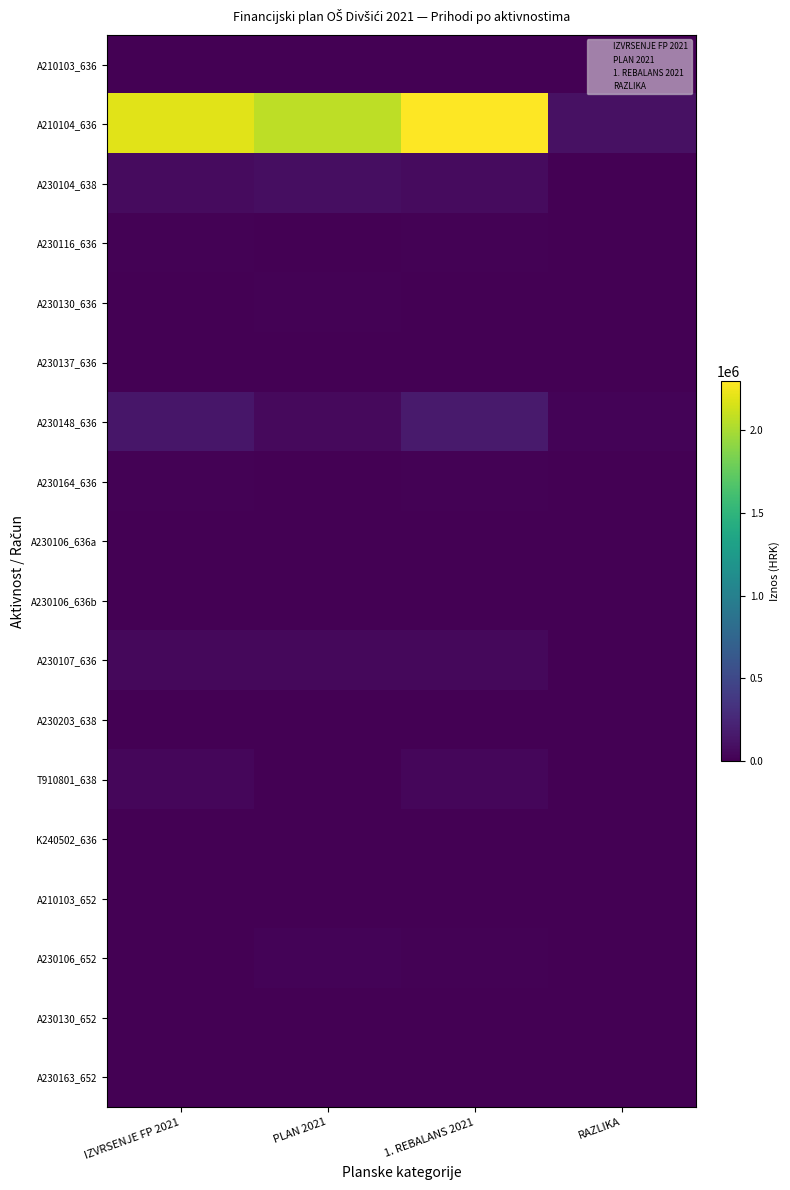

Which label corresponds to the smallest value in the chart?

PLAN 2021